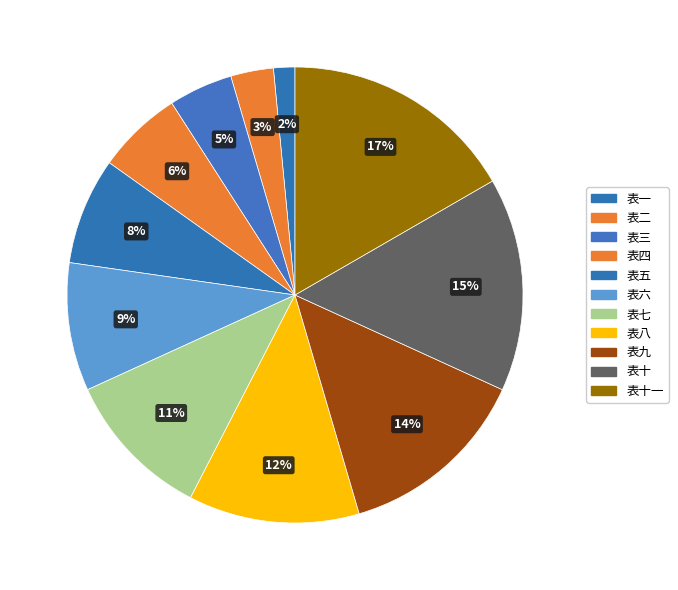

How many slices are in this pie chart?

11